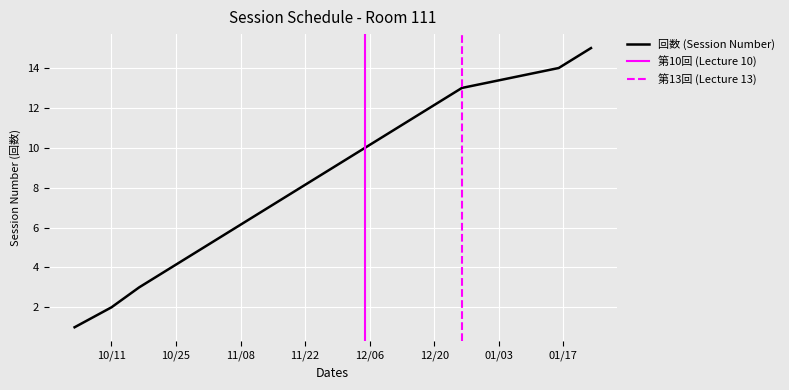

How many values exceed 8?

7